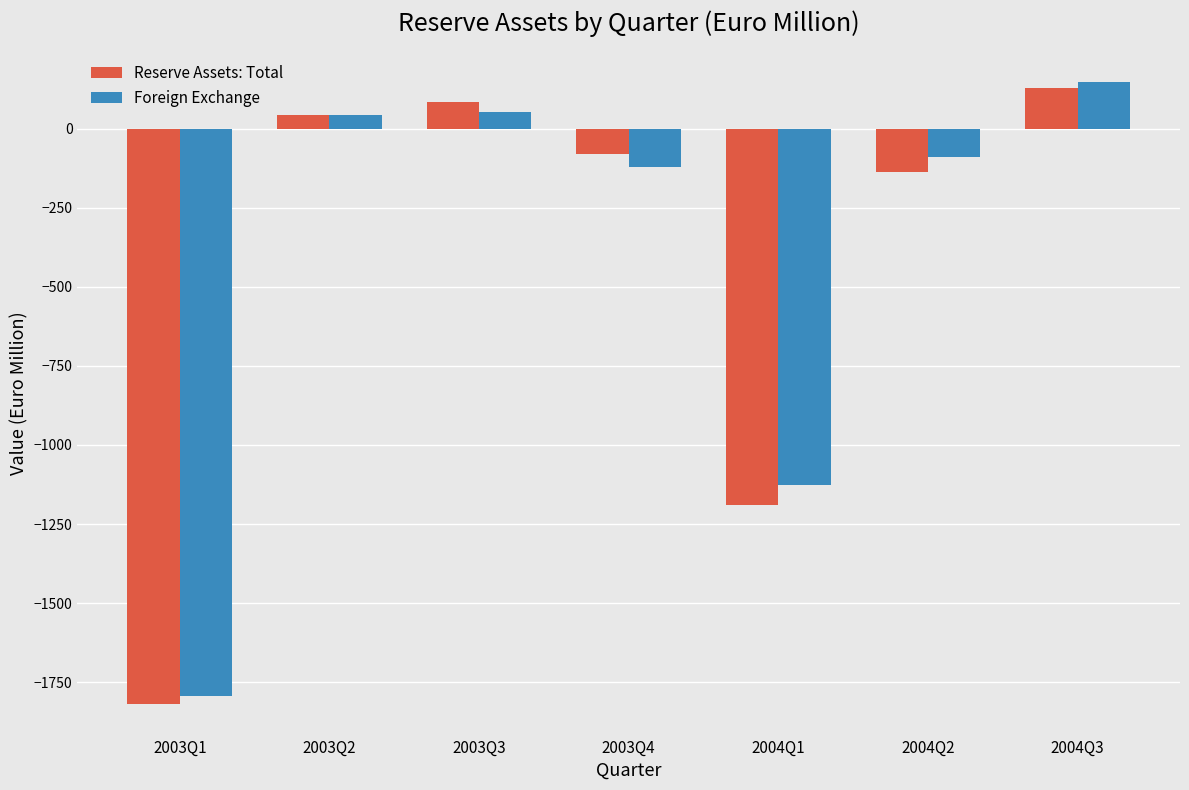

What is the average value of the Reserve Assets: Total series?

-424